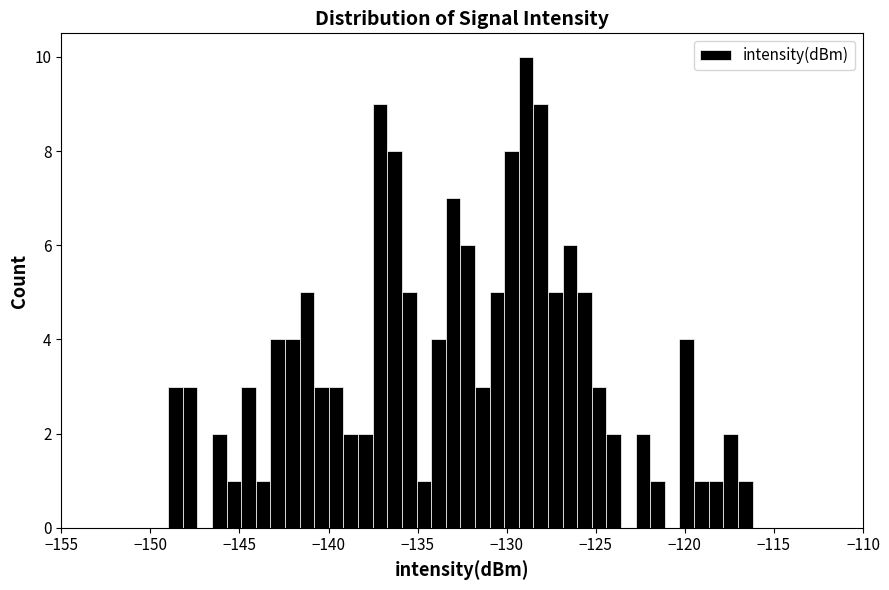

Around what value on the x-axis is the tallest bar? Give the approximate position of its centre, as read against the axis.

-129.0